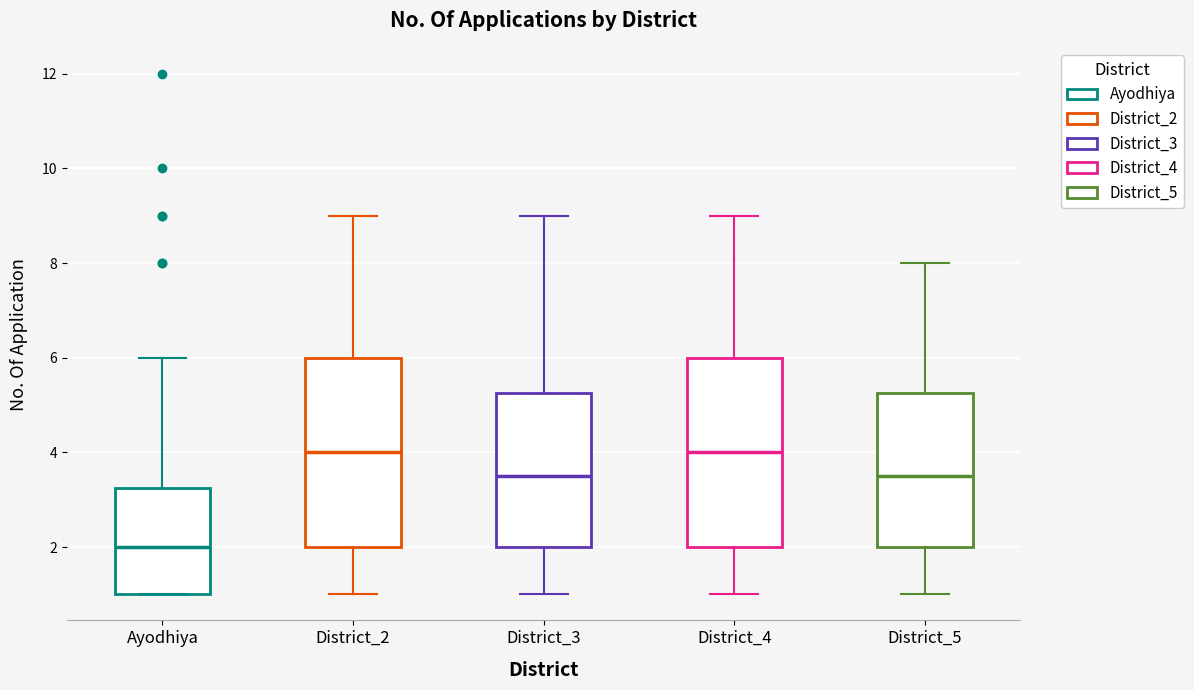

Where is the lower edge of the box for District_2 on the y-axis? The values are not printed on the chart, so give them approximately, as read against the axis.

2.0